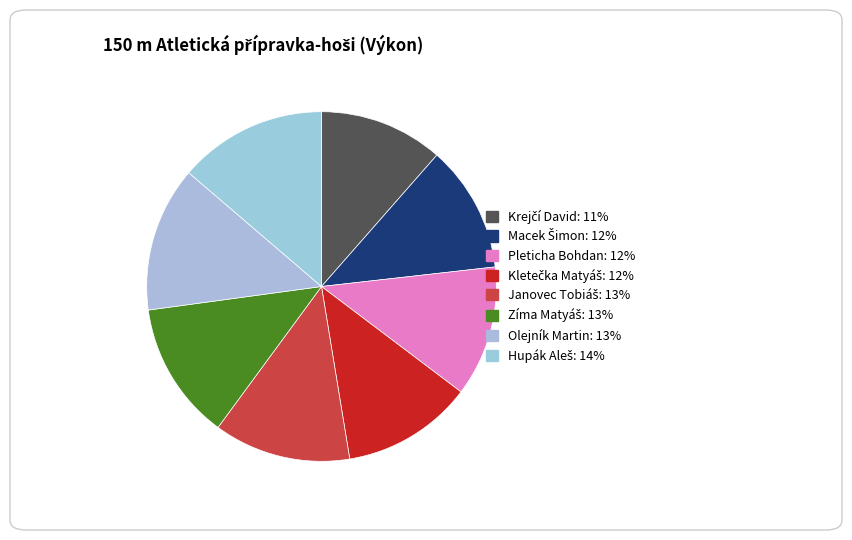

How many slices are in this pie chart?

8